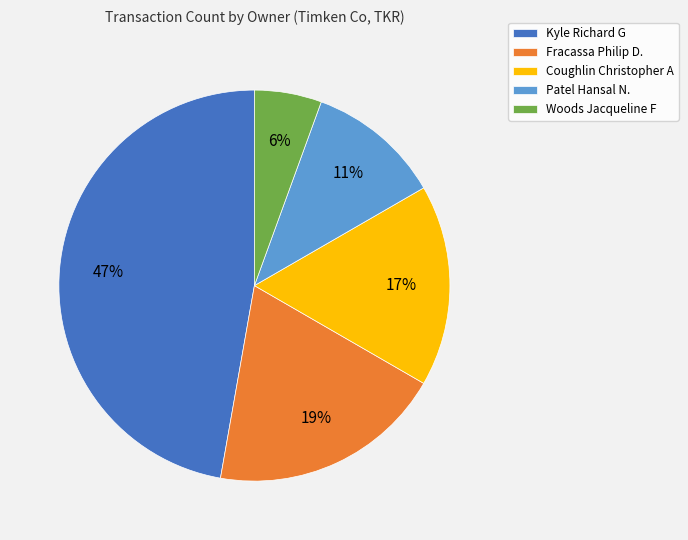

Combined, do Fracassa Philip D. and Kyle Richard G account for over 50%?

Yes